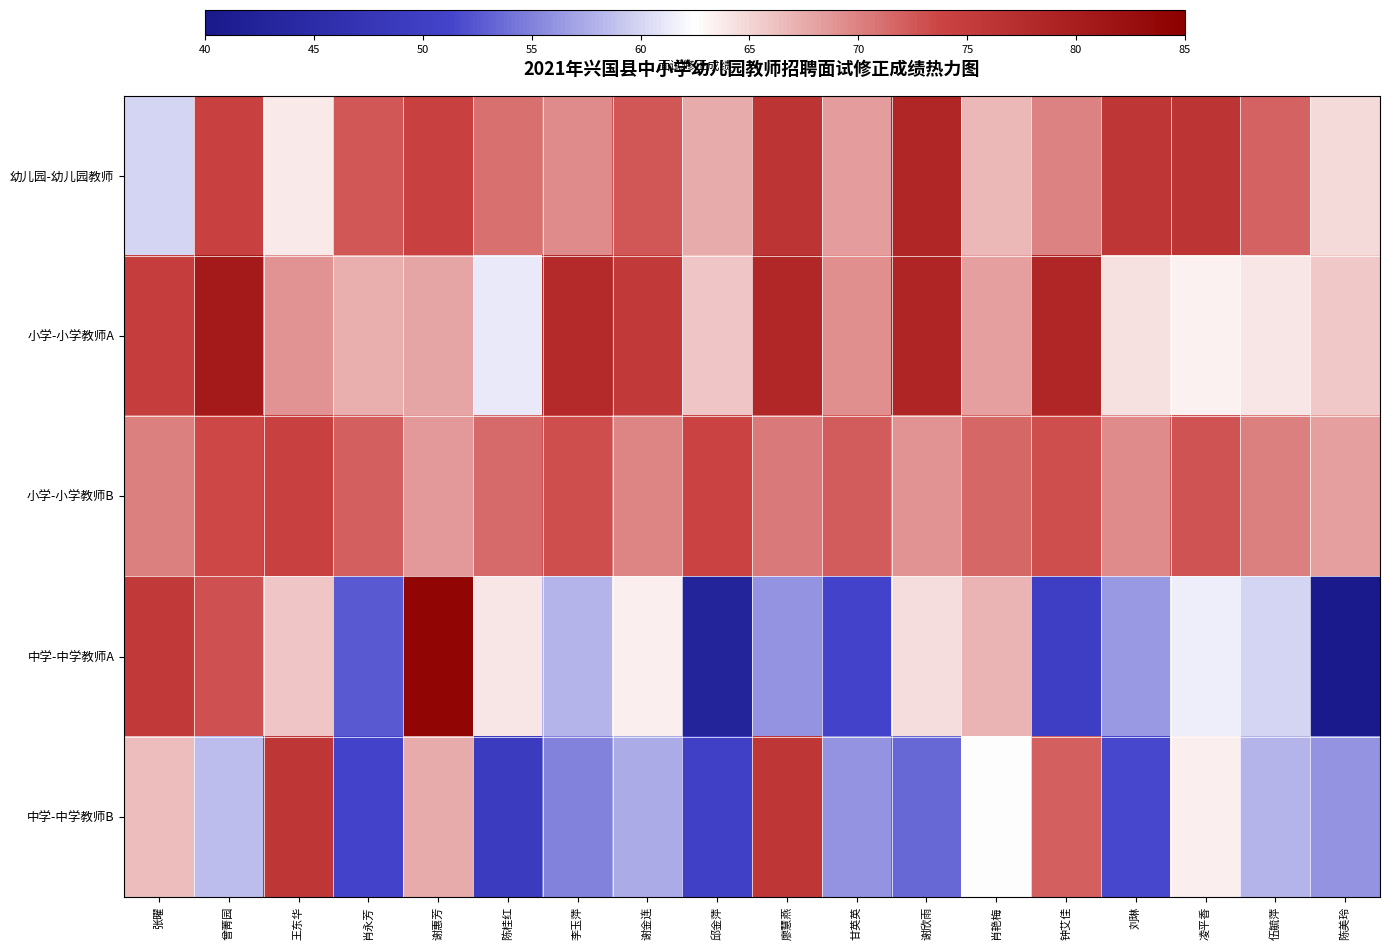

Reading right to left, extract all data points from this chart.

幼儿园-幼儿园教师: 陈美玲=64.7	伍毓萍=71.9	凌平香=76.3	刘琳=76.0	钟艾佳=70.0	肖艳梅=66.9	谢欣雨=78.5	甘英英=68.5	廖慧燕=76.3	邱金萍=67.5	谢金连=72.5	李玉萍=69.4	陈桂红=71.0	谢惠芳=74.4	肖永芳=72.5	王东华=63.8	曾菁园=74.4	张曜=60.0
小学-小学教师A: 陈美玲=65.7	伍毓萍=63.9	凌平香=63.2	刘琳=64.3	钟艾佳=78.5	肖艳梅=68.2	谢欣雨=78.8	甘英英=69.3	廖慧燕=78.5	邱金萍=66.0	谢金连=75.5	李玉萍=77.9	陈桂红=61.2	谢惠芳=67.9	肖永芳=67.3	王东华=68.8	曾菁园=80.7	张曜=74.8
小学-小学教师B: 陈美玲=68.2	伍毓萍=70.1	凌平香=72.8	刘琳=69.4	钟艾佳=73.2	肖艳梅=71.6	谢欣雨=68.9	甘英英=72.3	廖慧燕=70.5	邱金萍=74.1	谢金连=69.8	李玉萍=73.1	陈桂红=71.3	谢惠芳=68.5	肖永芳=72.1	王东华=74.3	曾菁园=73.5	张曜=70.1
中学-中学教师A: 陈美玲=31.5	伍毓萍=60.0	凌平香=61.5	刘琳=56.5	钟艾佳=50.0	肖艳梅=67.0	谢欣雨=64.5	甘英英=51.0	廖慧燕=56.0	邱金萍=42.5	谢金连=63.5	李玉萍=58.0	陈桂红=64.0	谢惠芳=84.0	肖永芳=52.5	王东华=66.0	曾菁园=73.0	张曜=75.5
中学-中学教师B: 陈美玲=56.0	伍毓萍=58.0	凌平香=63.5	刘琳=51.5	钟艾佳=72.0	肖艳梅=62.5	谢欣雨=53.5	甘英英=56.0	廖慧燕=76.0	邱金萍=50.5	谢金连=57.5	李玉萍=55.0	陈桂红=49.0	谢惠芳=67.5	肖永芳=51.0	王东华=76.0	曾菁园=58.5	张曜=66.5